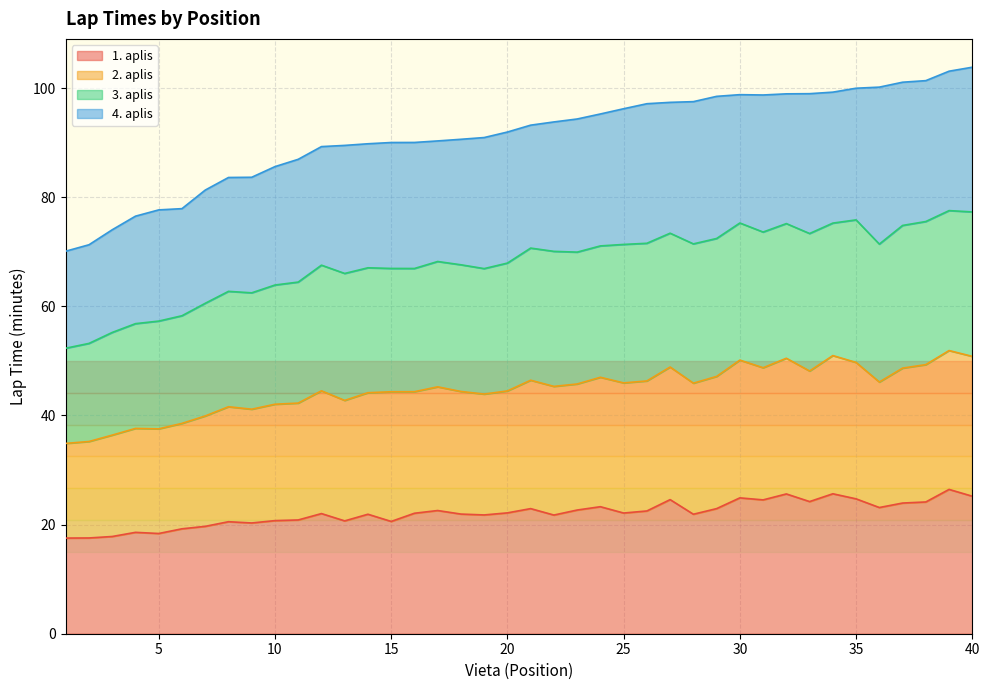

How many lines are shown in the chart?

4